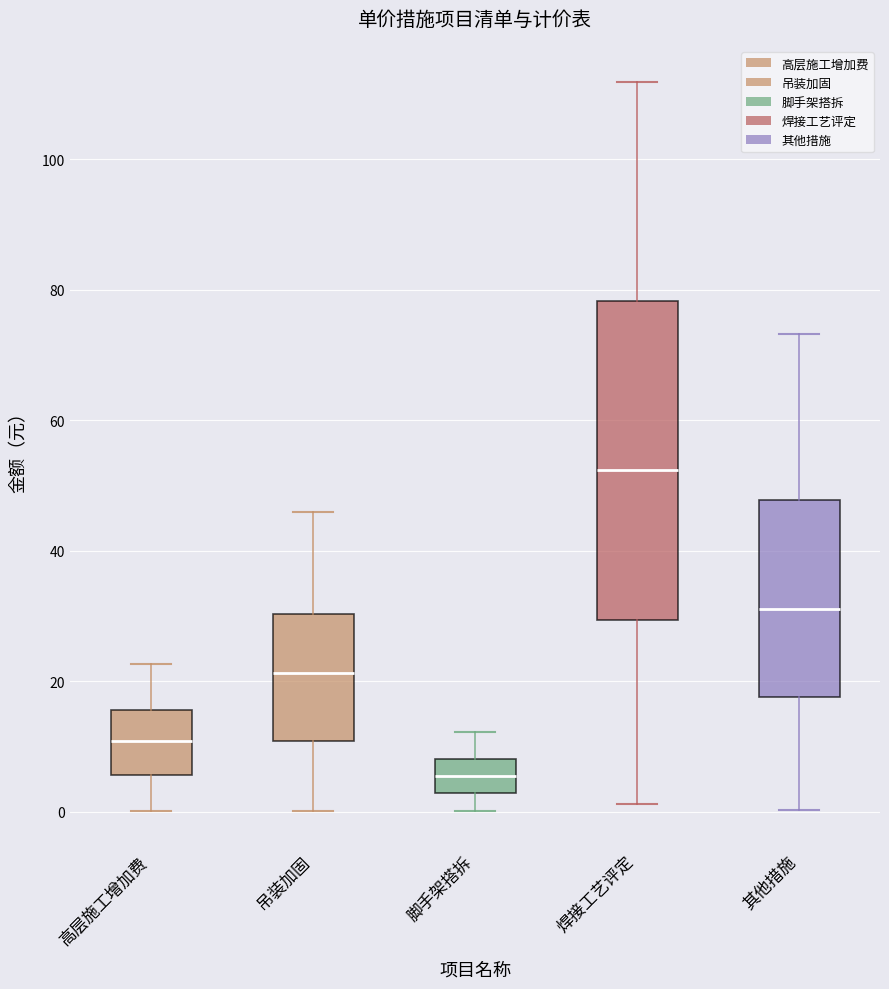

Which box's median line is the lowest?

脚手架搭拆